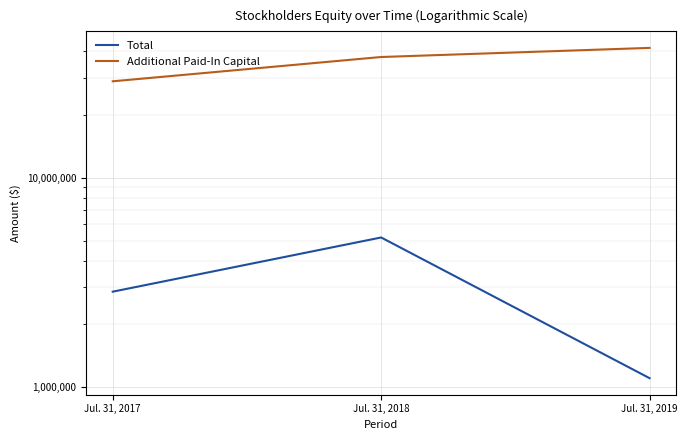

Reading right to left, transcribe all the data shown in this chart.

Total: Jul. 31, 2019=1102912	Jul. 31, 2018=5178187	Jul. 31, 2017=2853781
Additional Paid-In Capital: Jul. 31, 2019=41602711	Jul. 31, 2018=37637323	Jul. 31, 2017=28814857